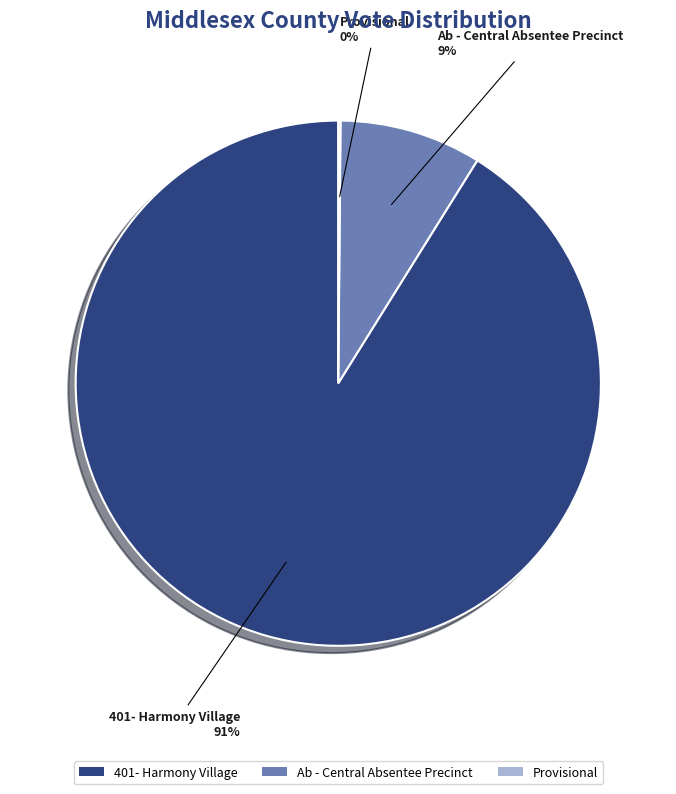

Does any single category account for the majority?

Yes